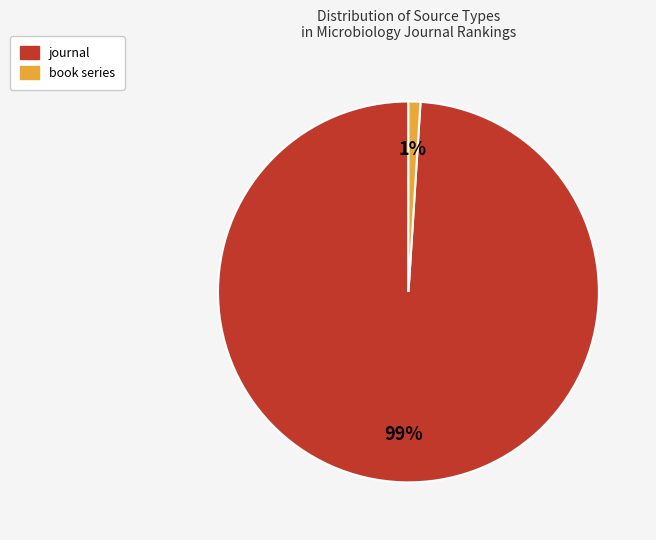

What percentage is the book series slice, to the nearest percent?

1%